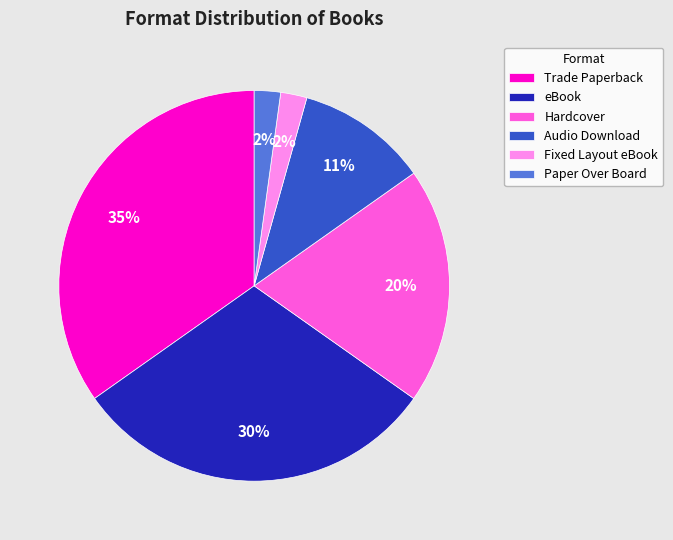

Count the number of slices in the pie.

6